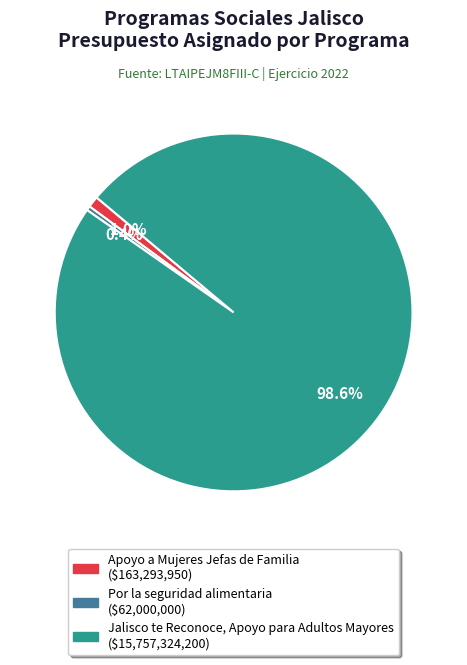

How many segments does this pie chart have?

3